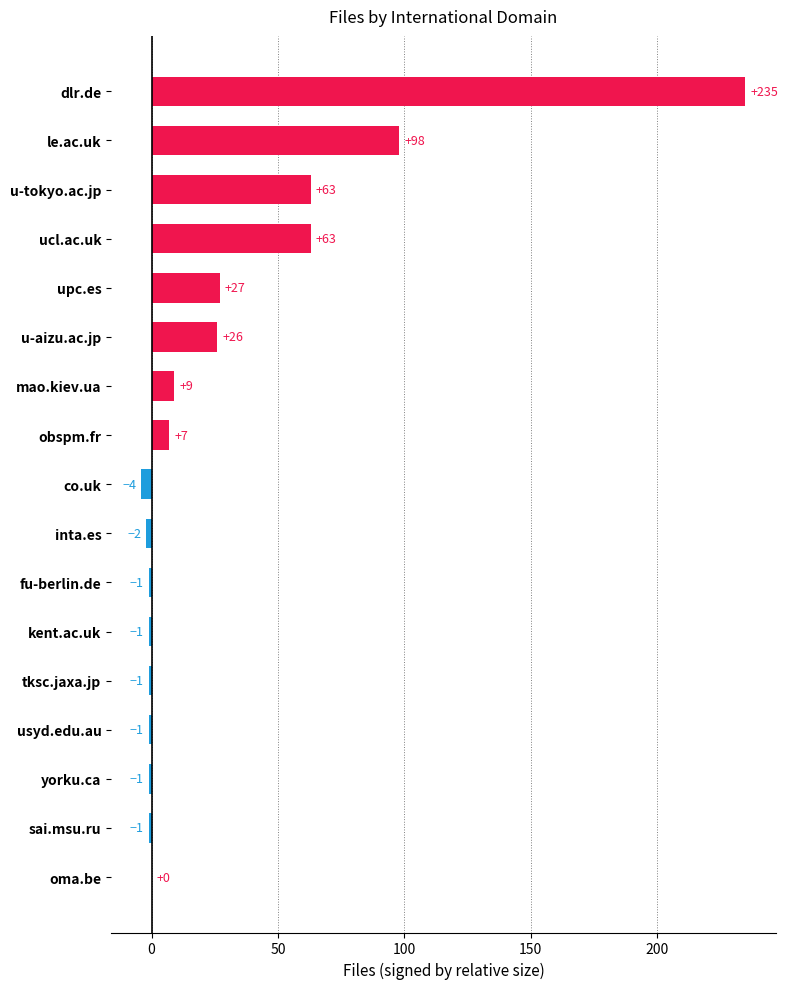

Are the bars horizontal?

Yes